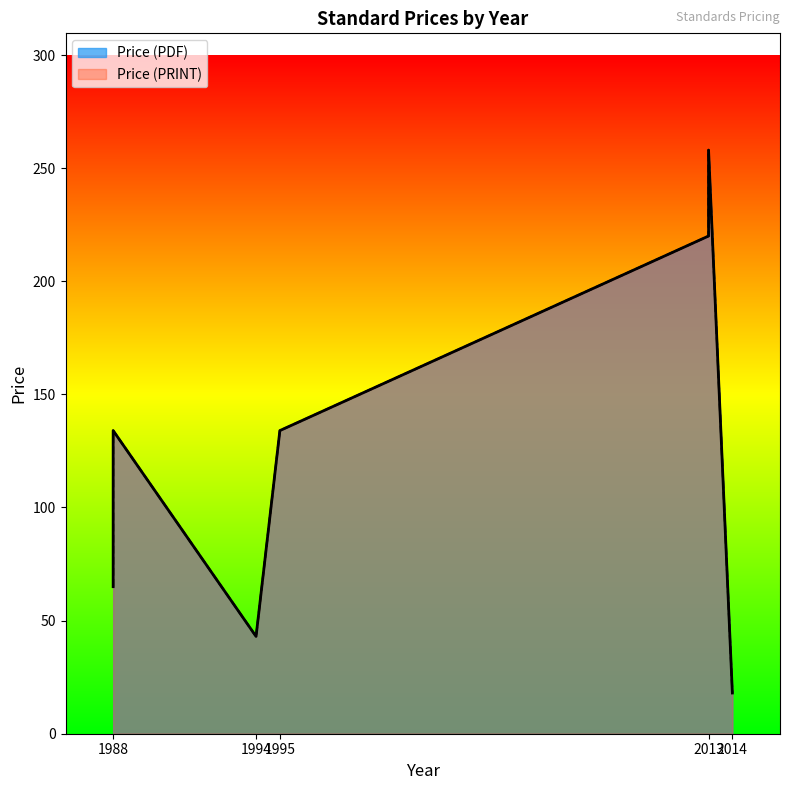

What is the sum of the Price (PRINT) values at 1994 and 1988?

108